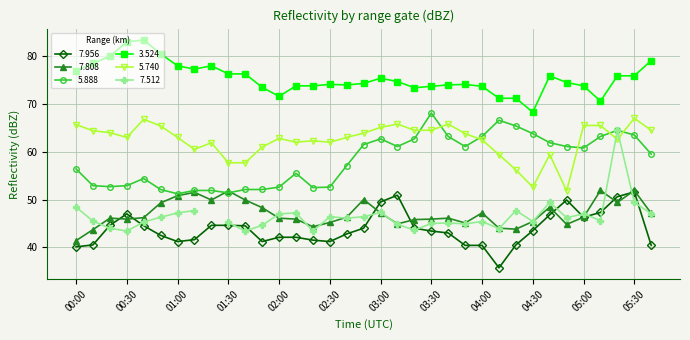

Does the chart display data point markers on the line(s)?

Yes